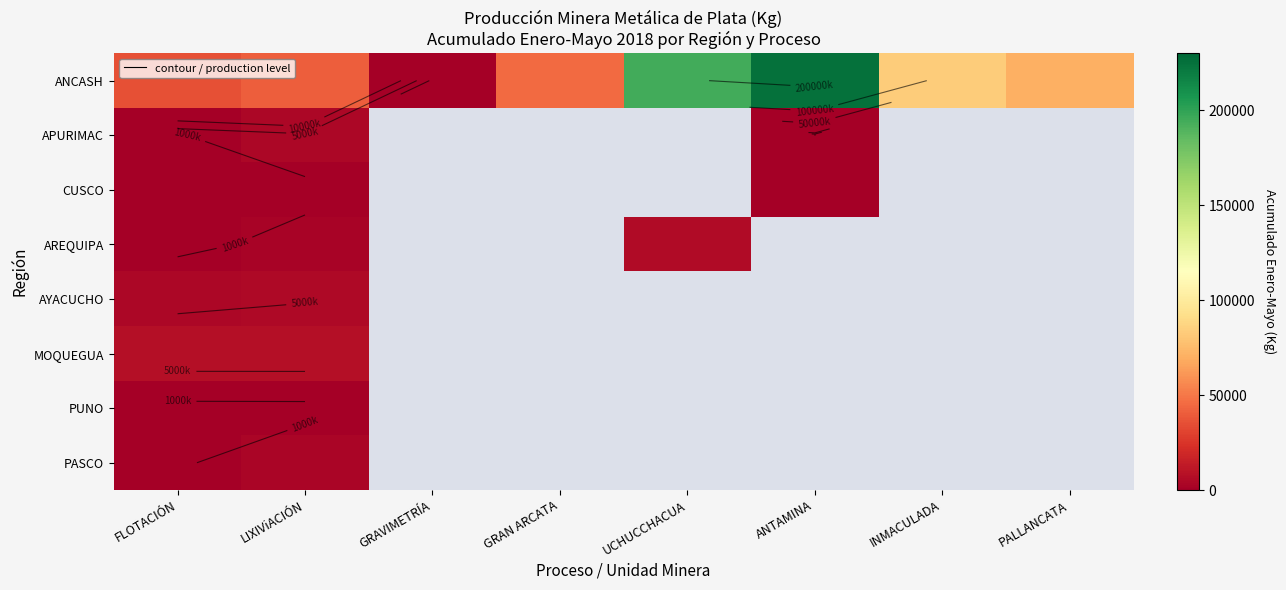

What is the average value of the MOQUEGUA series?

1843.6